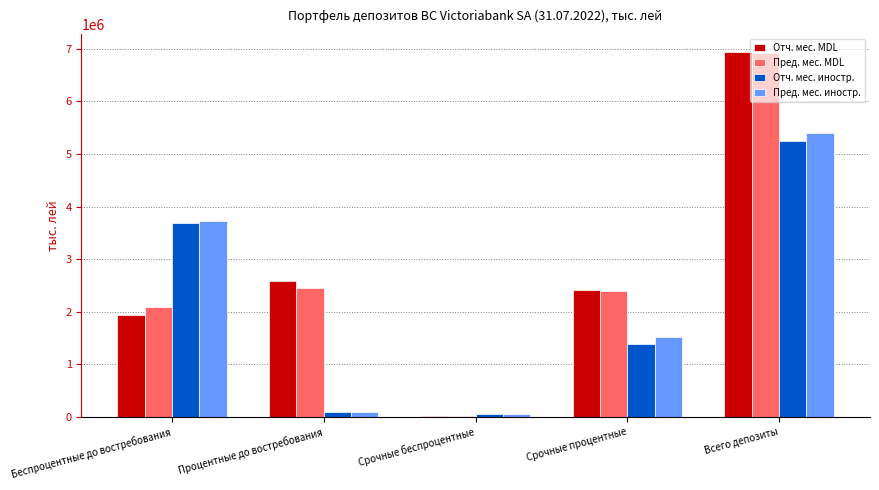

Which series changed the most between Беспроцентные до востребования and Всего депозиты?

Отч. мес. MDL